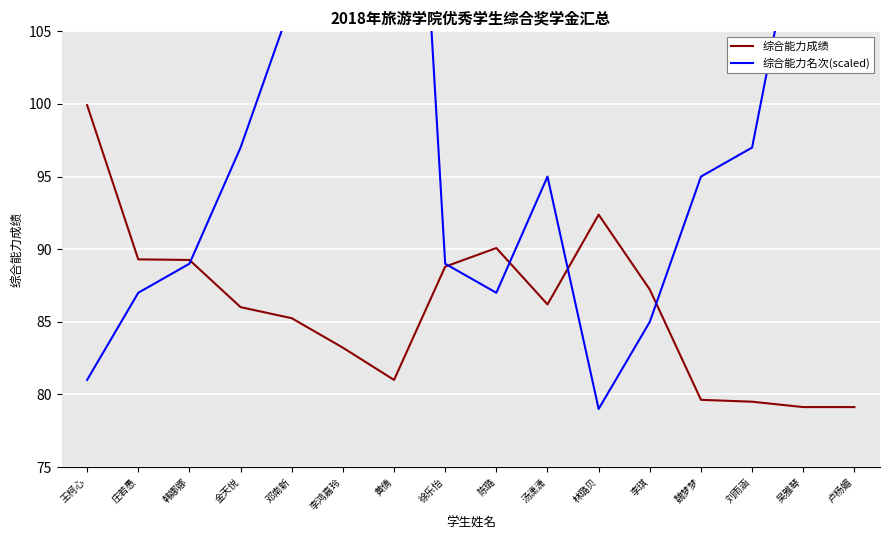

What is the average value of the 综合能力名次(scaled) series?

99.2